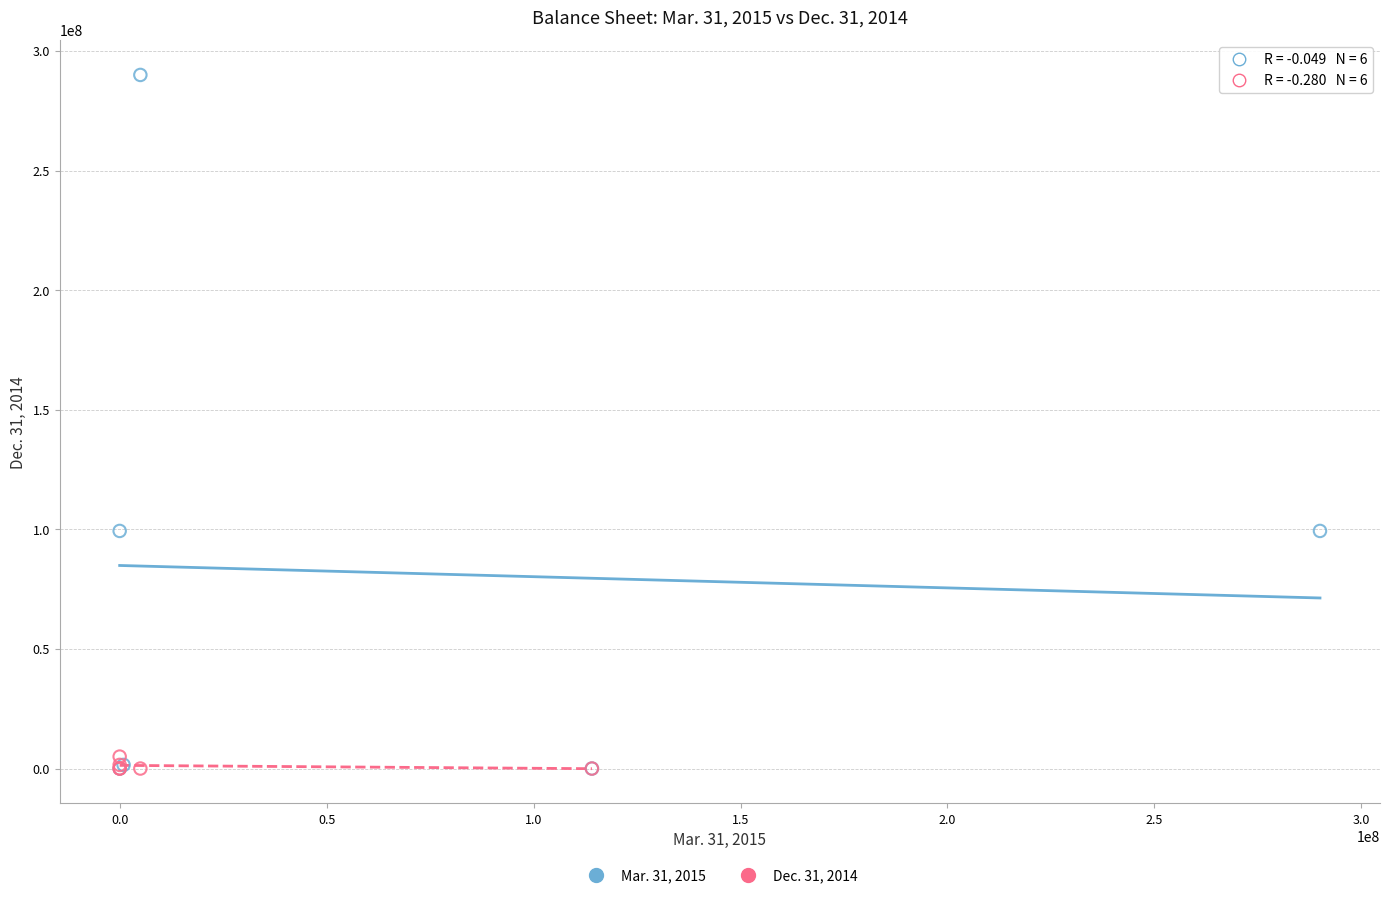

Which series reaches the maximum Y coordinate?

Mar. 31, 2015